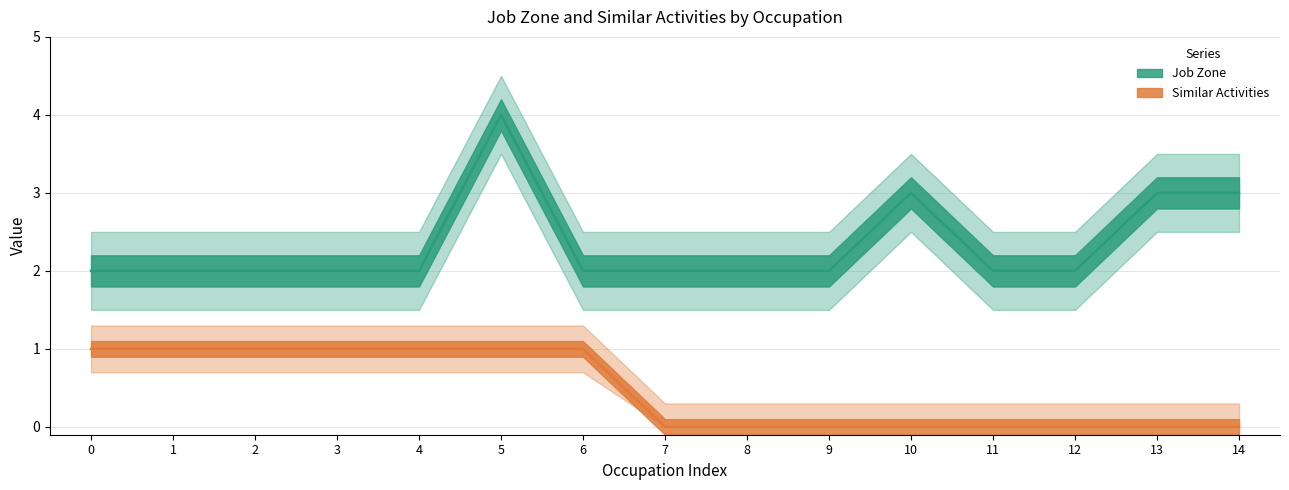

What are all the series names shown in the legend?

Job Zone, Similar Activities